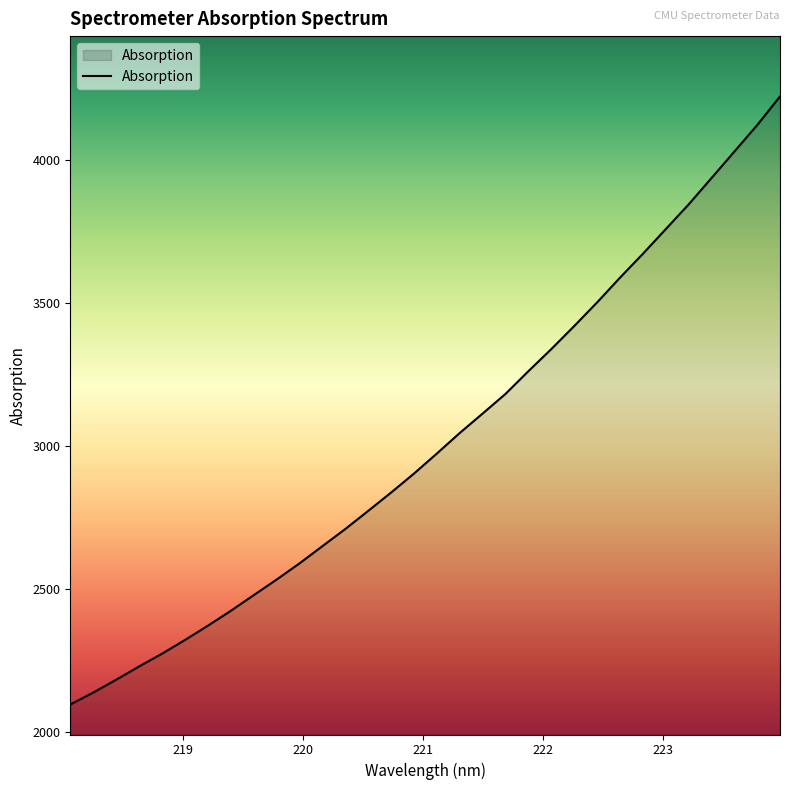

What is the difference between the maximum and minimum values?

2126.4